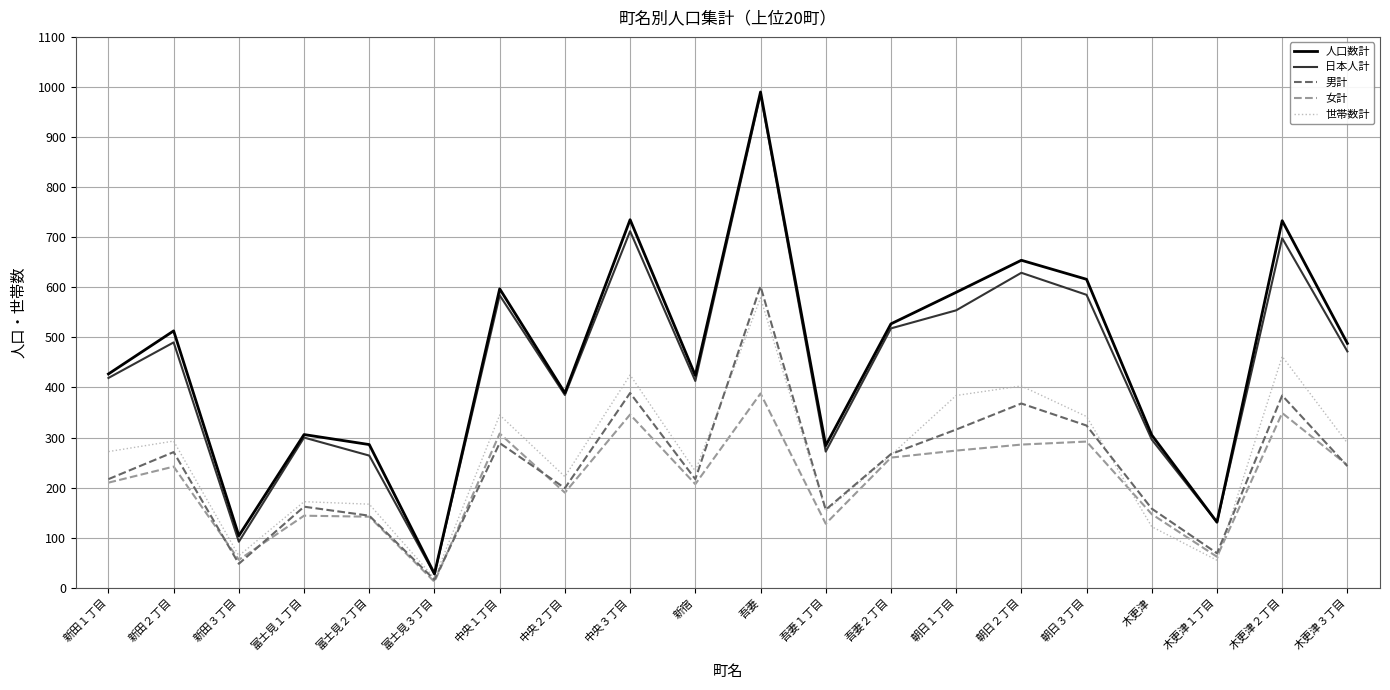

Which label corresponds to the largest value in the chart?

吾妻